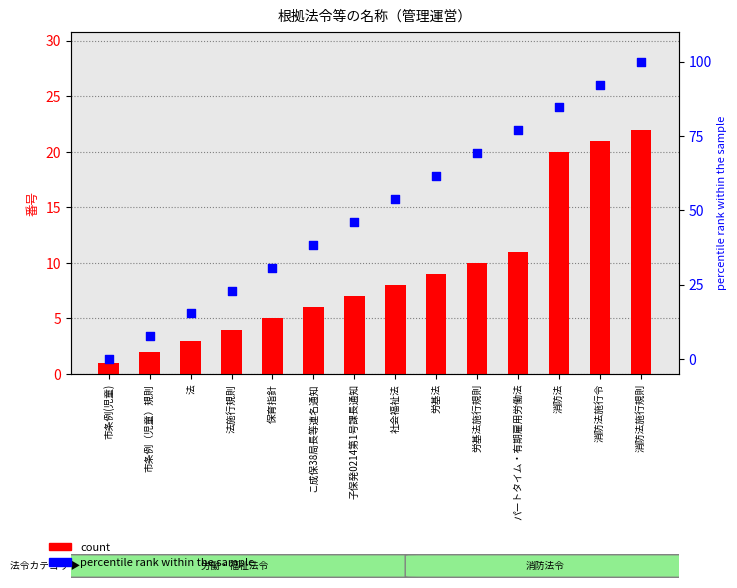

Which series has the widest spread of Y values?

percentile rank within the sample